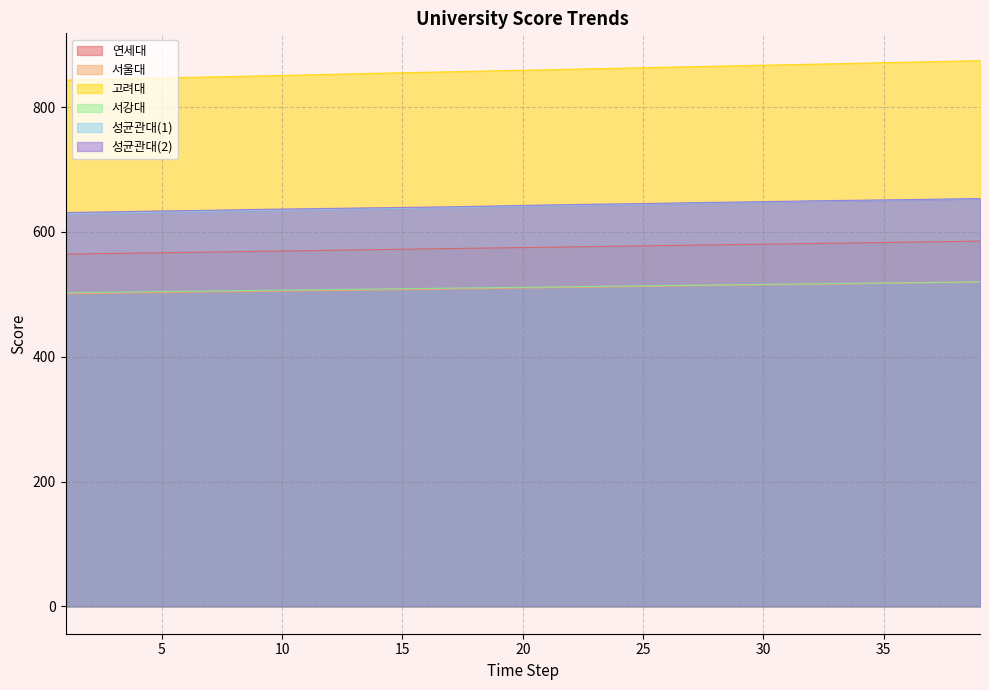

Is it true that 고려대 equals 854.3 at 14?

True